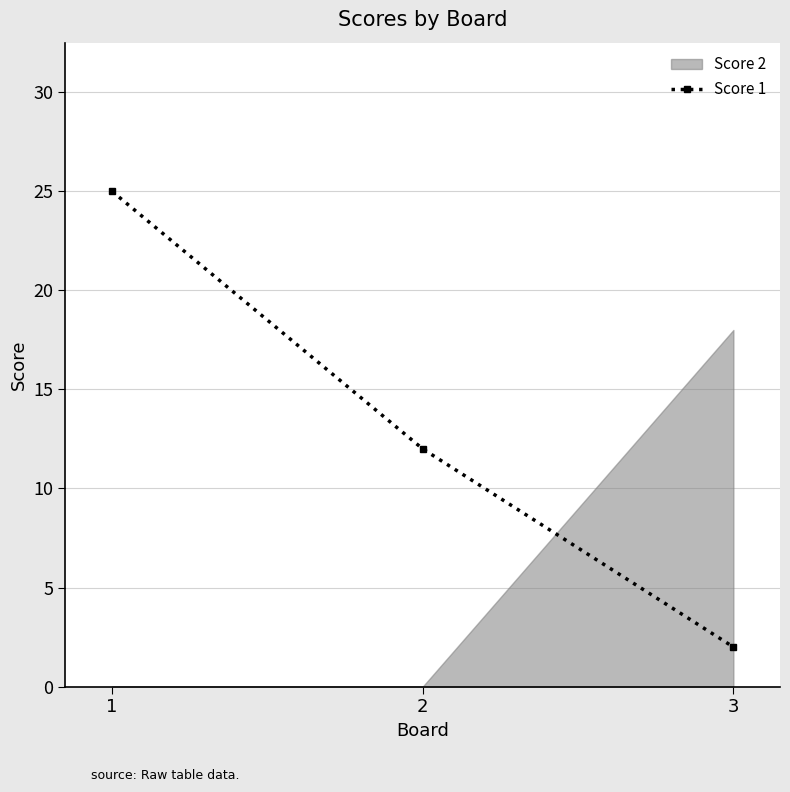

The chart shows a value of 3 at 3. True or false?

False